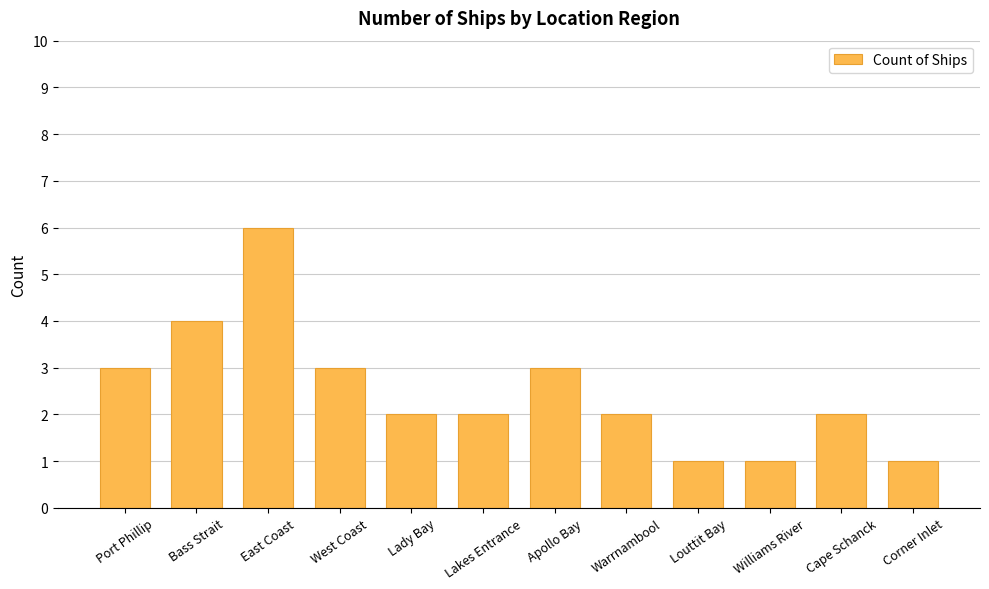

How many data points does each series have?

12